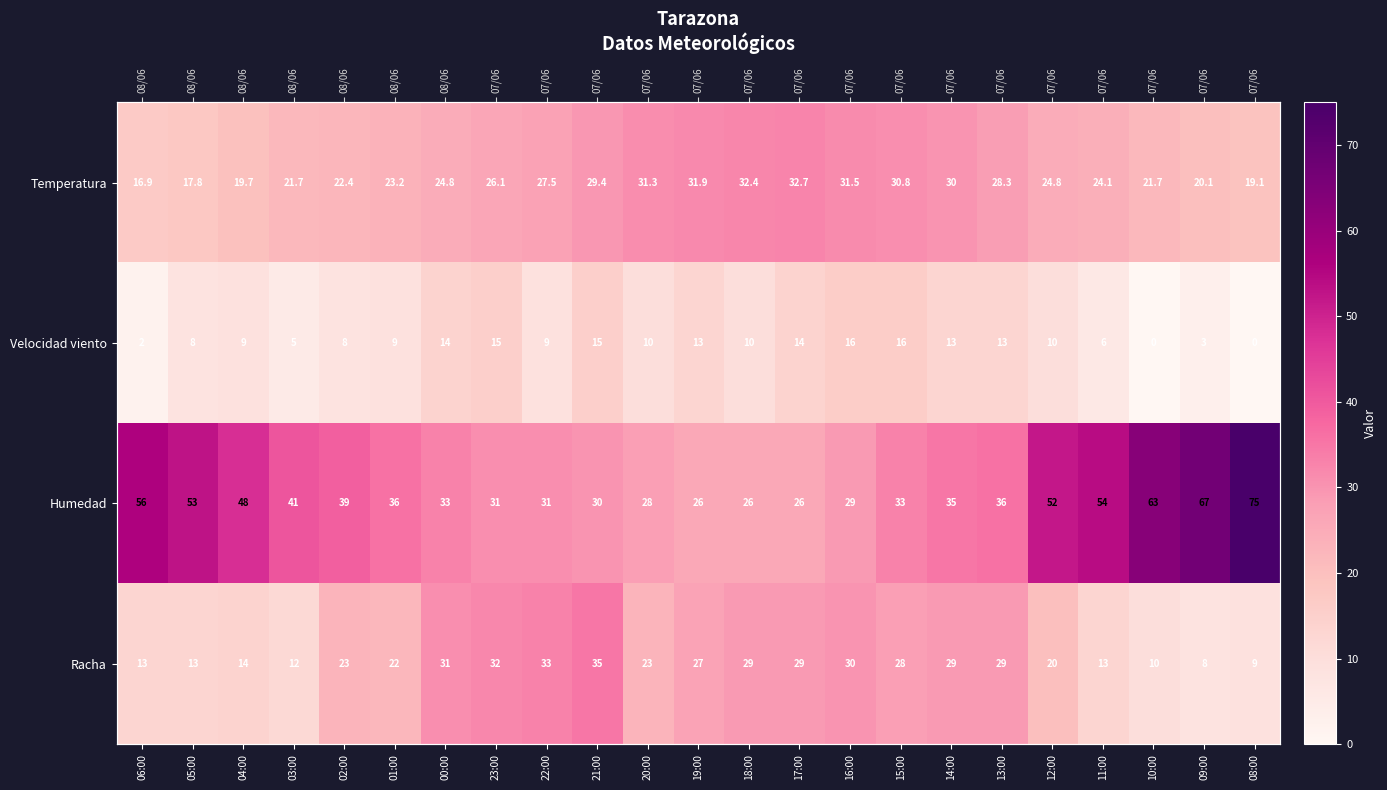

What is the total value across all series at 10:00?

94.7